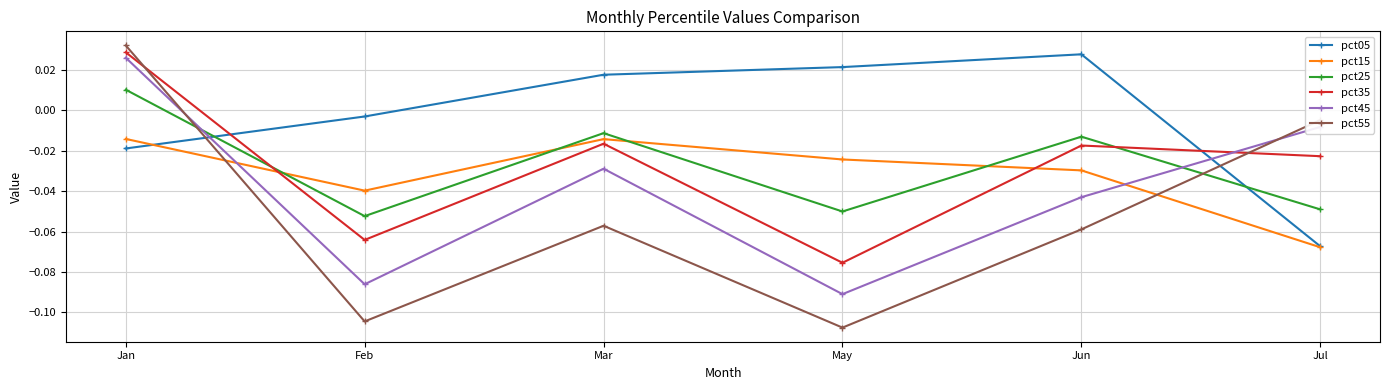

What position from the right is May?

3